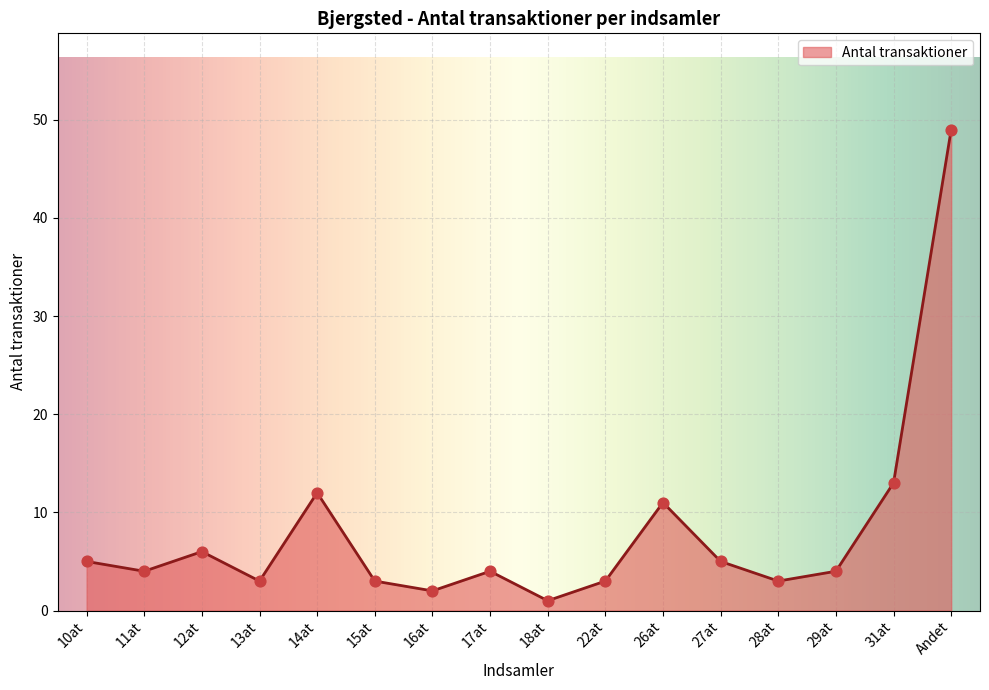

Which has a higher value, 11at or 26at?

26at